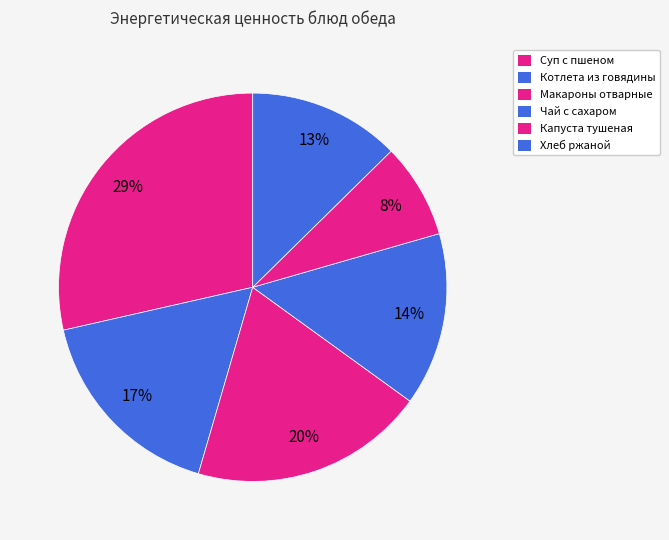

True or false: Хлеб ржаной accounts for 7% of the total.

False